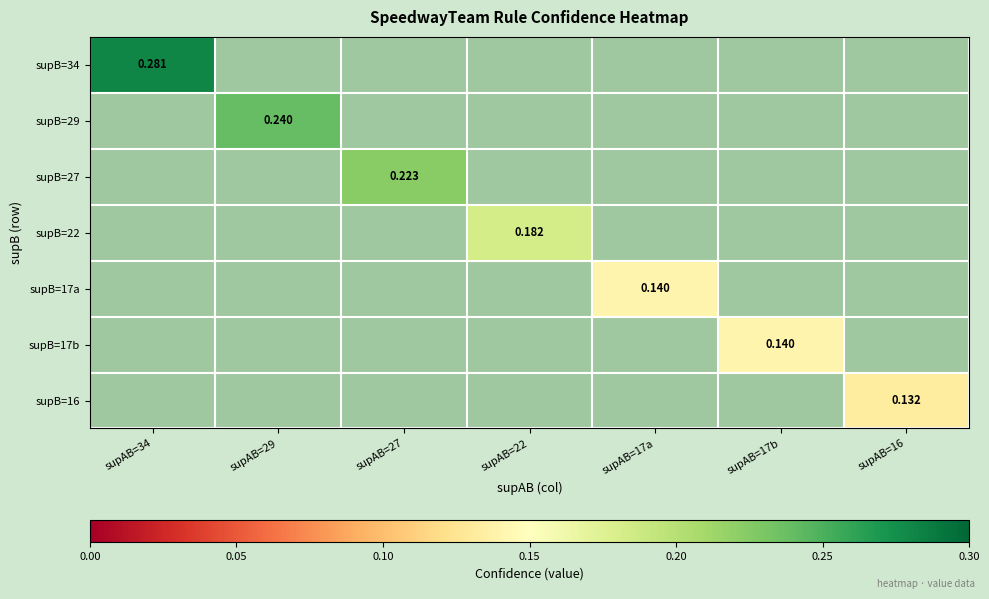

How many data points in supB=16 are above 0?

1